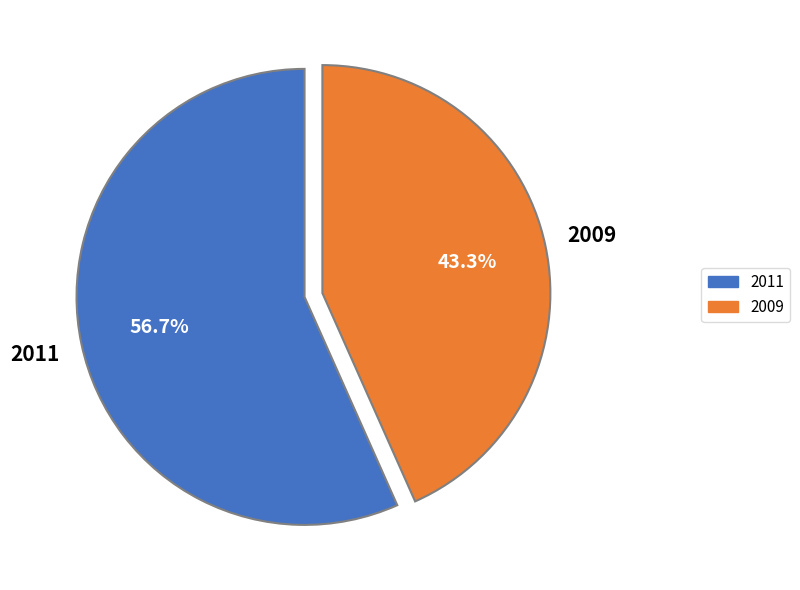

What percentage is NOT represented by 2009?

56.7%